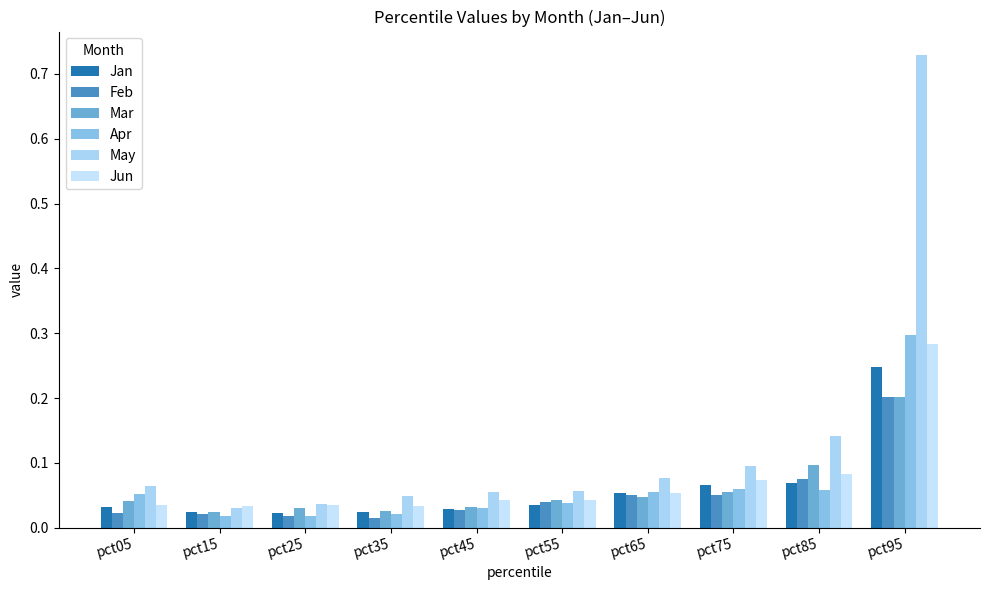

Are the bars horizontal?

No